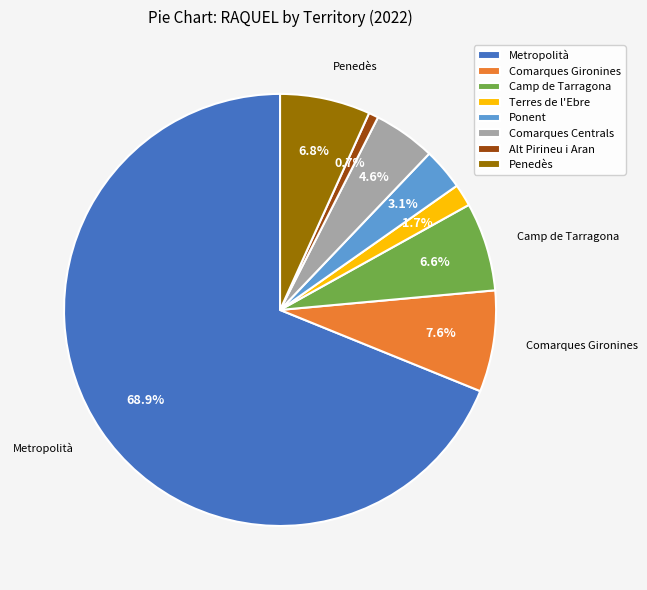

Rank the categories by value from highest to lowest.

Metropolità, Comarques Gironines, Penedès, Camp de Tarragona, Comarques Centrals, Ponent, Terres de l'Ebre, Alt Pirineu i Aran